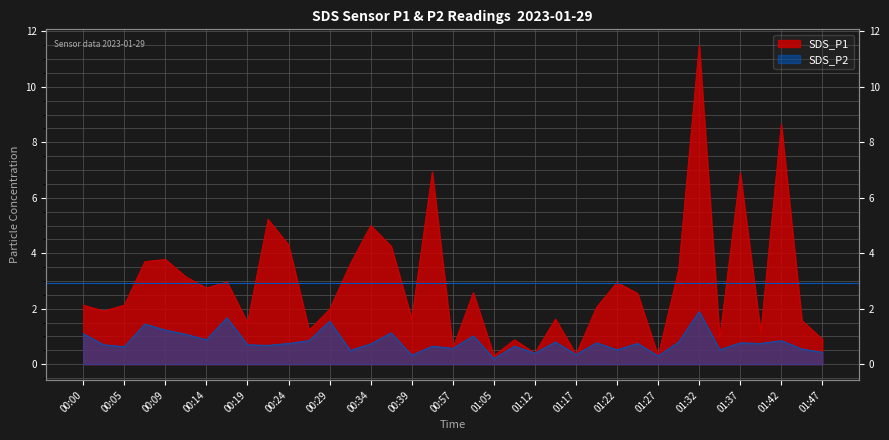

True or false: SDS_P1 and SDS_P2 cross at least once.

False